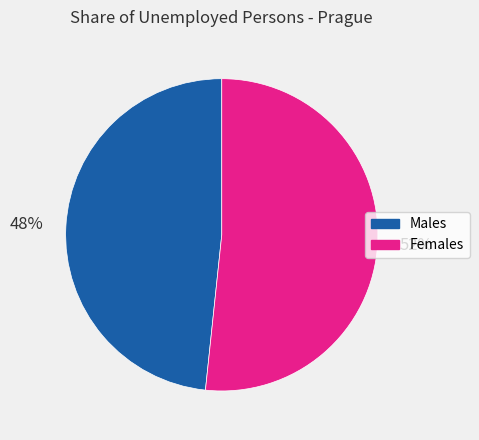

To the nearest percent, what is the average slice percentage?

50%